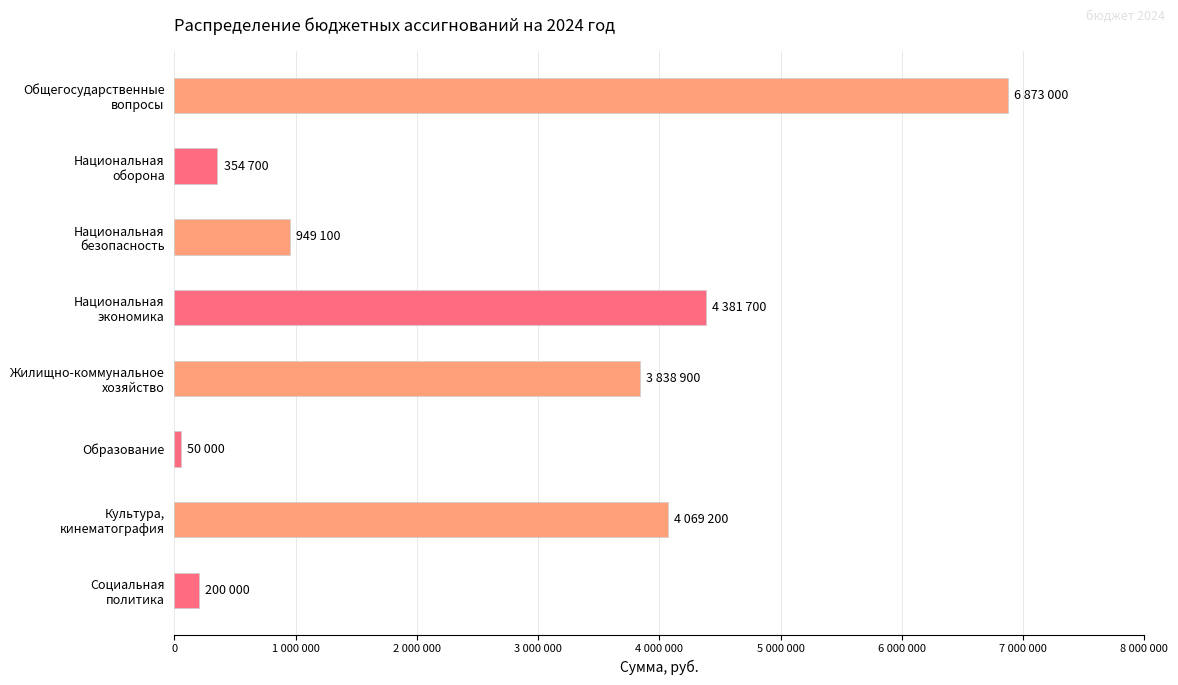

Are the bars horizontal?

Yes